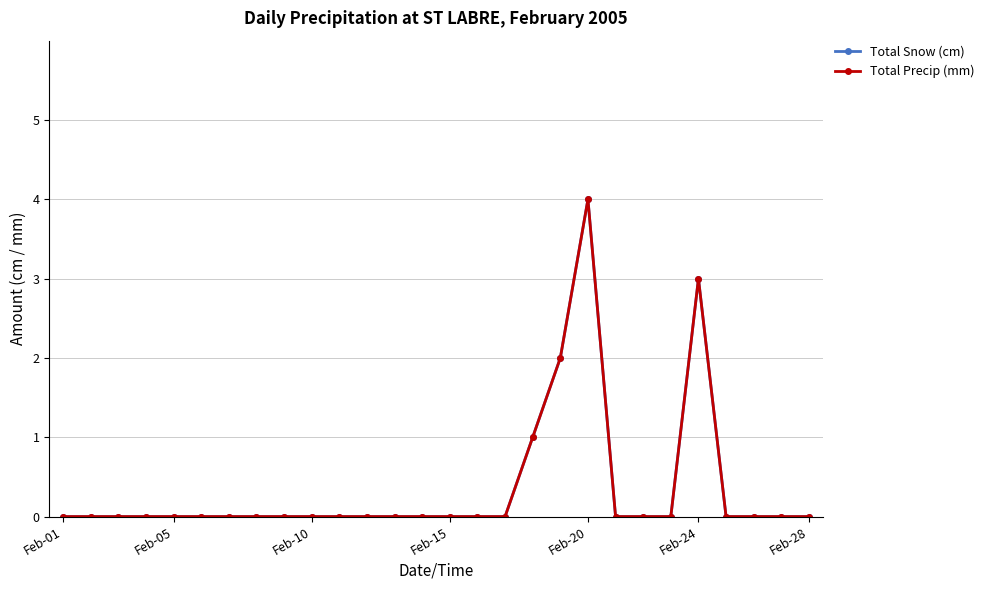

Is this an area chart (filled region under the line)?

No